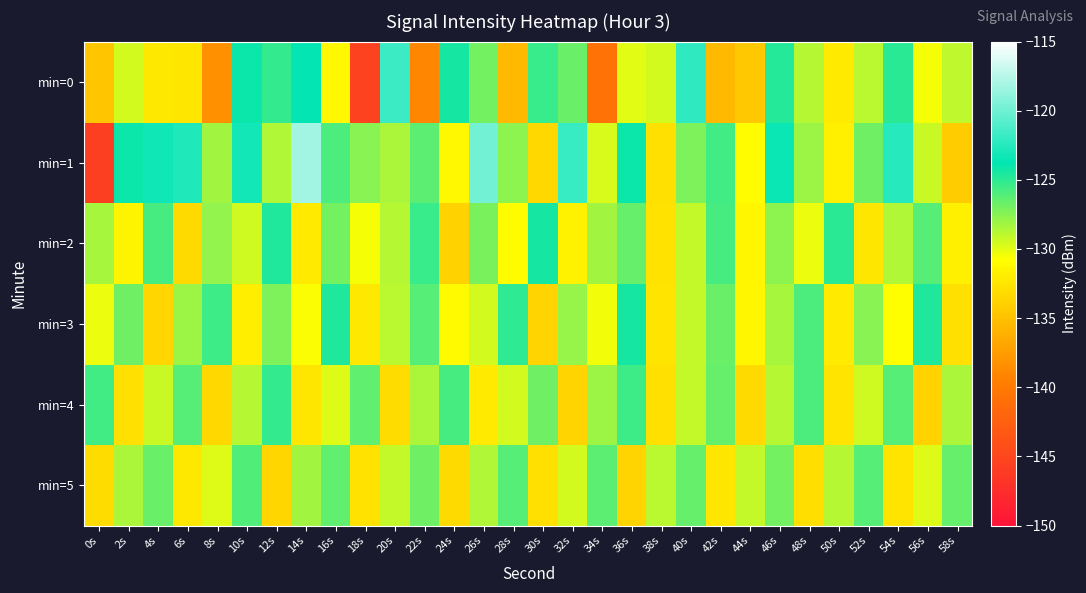

What is the smallest value displayed?

-145.7